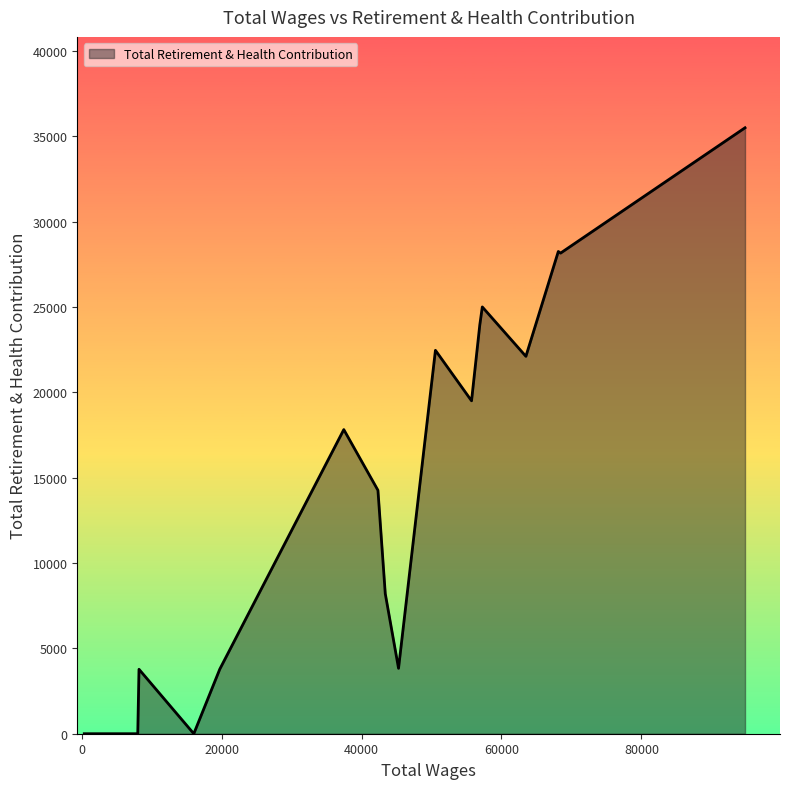

What is the difference between the maximum and minimum values?

35494